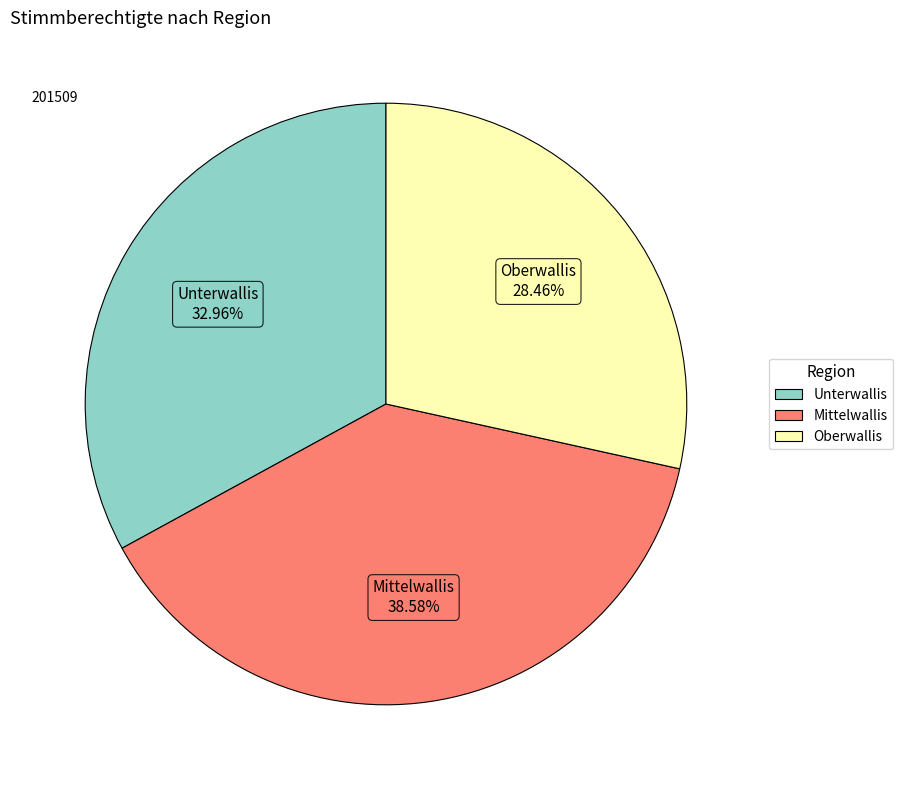

Which category has the smallest portion of the pie?

Oberwallis